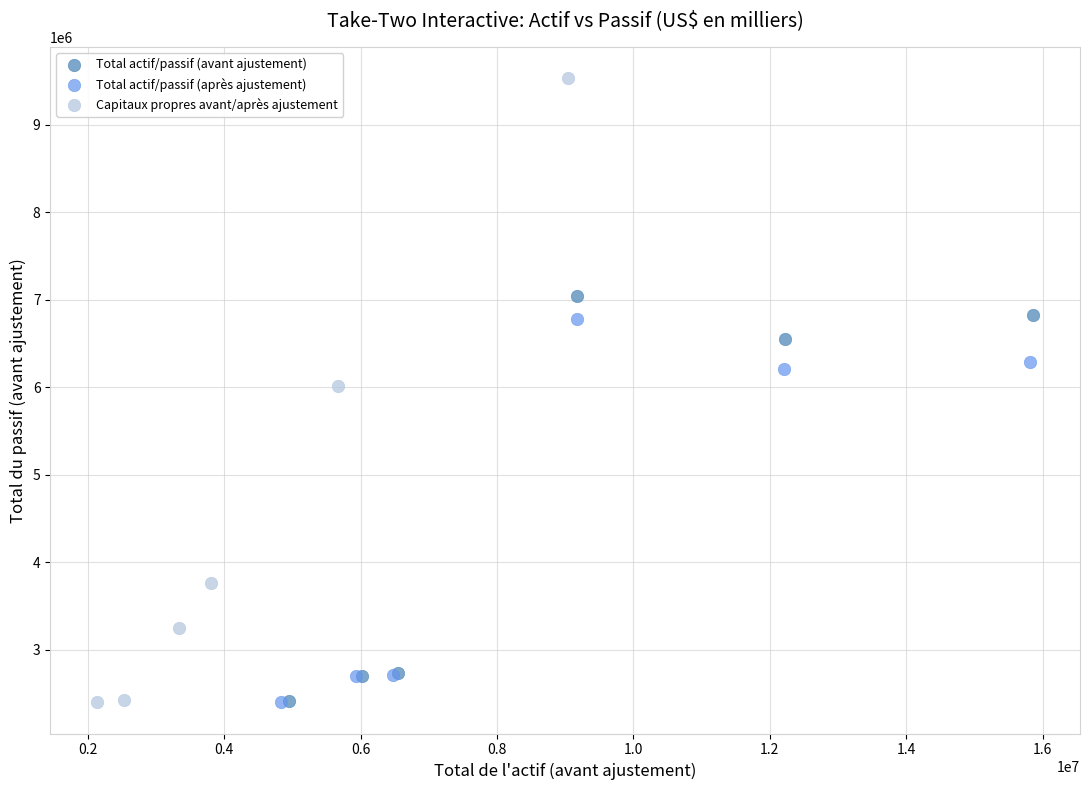

Which series has the largest Y range (max minus min)?

Capitaux propres avant/après ajustement